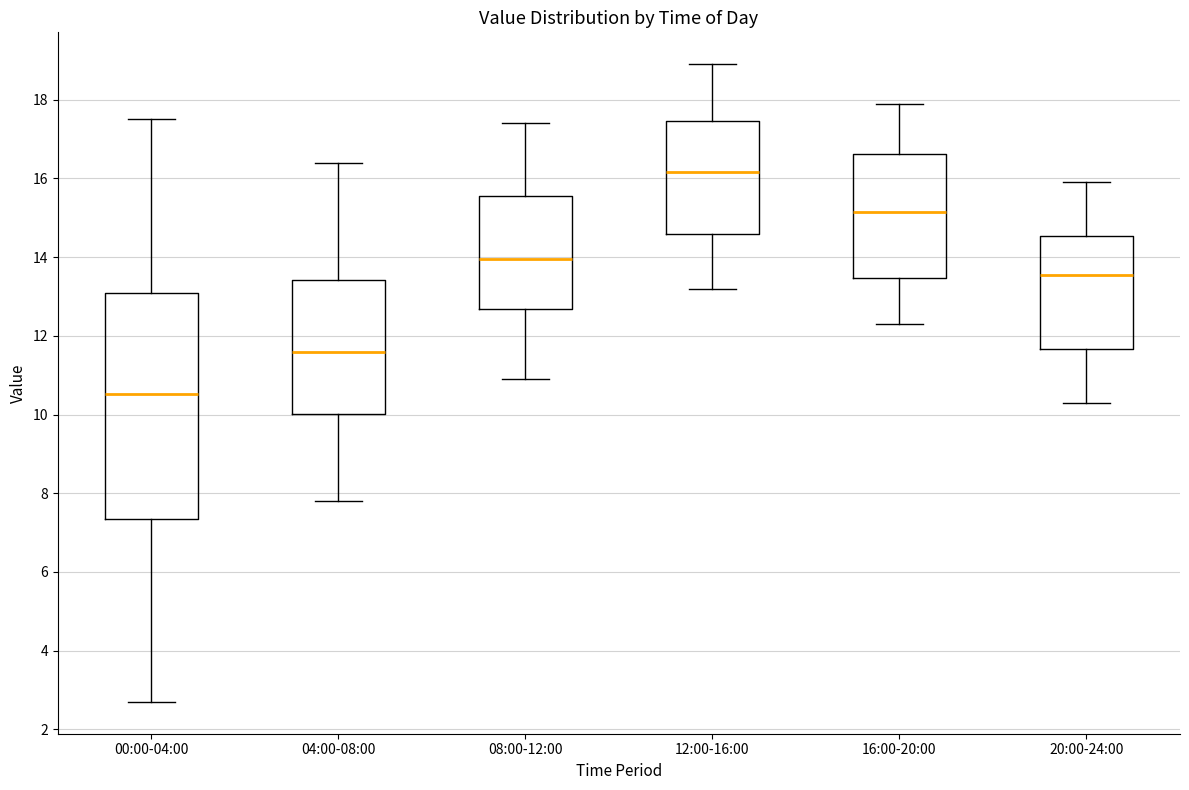

Which box has the highest median line?

12:00-16:00